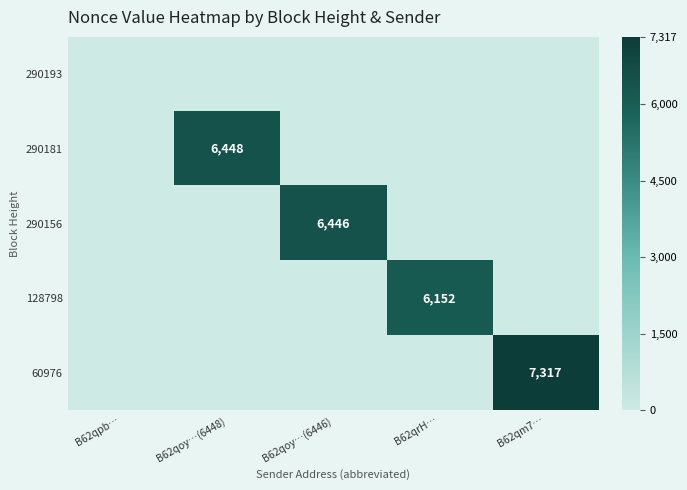

How many values in 60976 are above zero?

1